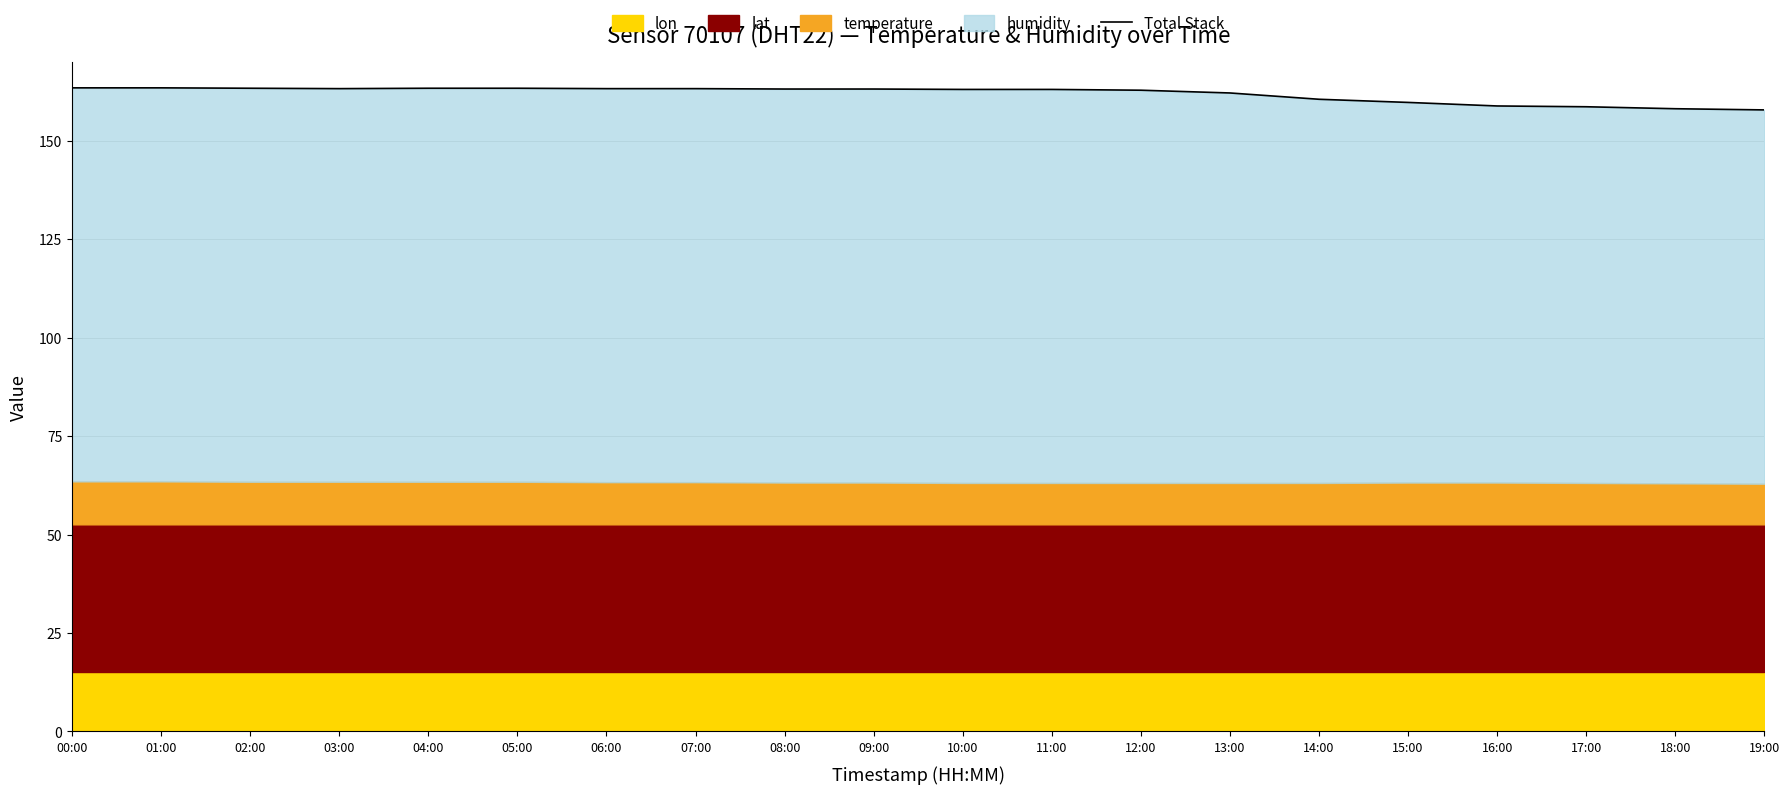

Is it true that the value at 15:00 is 250.9?

False